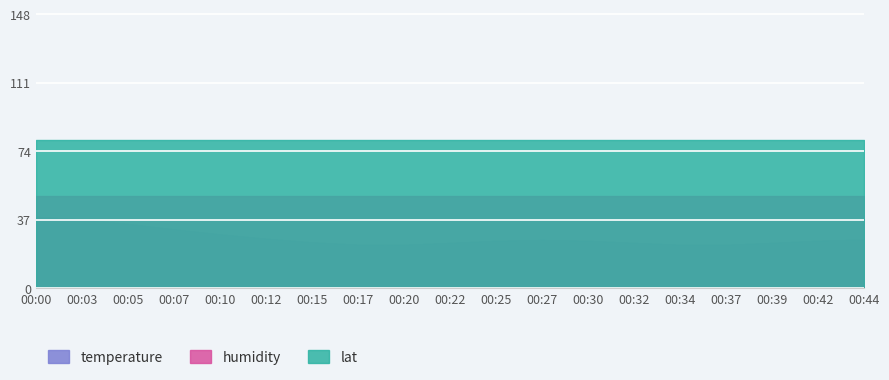

Which series changed the most between 00:15 and 00:39?

temperature